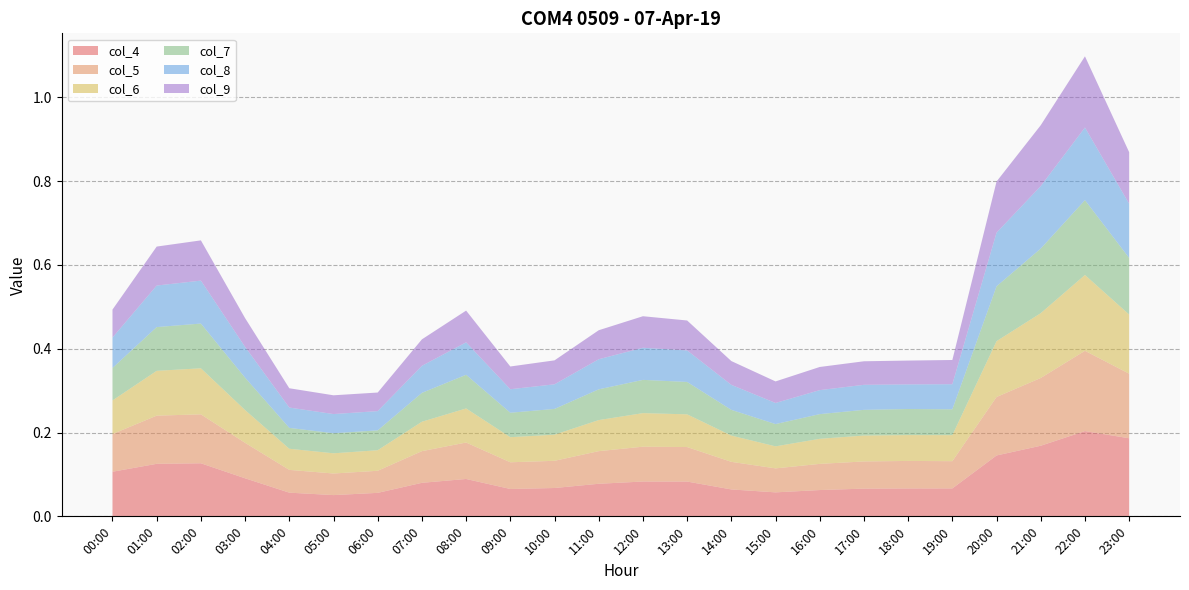

Reading left to right, list all the values displayed in this chart.

col_4: 00:00=0.1	01:00=0.1	02:00=0.1	03:00=0.1	04:00=0.1	05:00=0.1	06:00=0.1	07:00=0.1	08:00=0.1	09:00=0.1	10:00=0.1	11:00=0.1	12:00=0.1	13:00=0.1	14:00=0.1	15:00=0.1	16:00=0.1	17:00=0.1	18:00=0.1	19:00=0.1	20:00=0.1	21:00=0.2	22:00=0.2	23:00=0.2
col_5: 00:00=0.1	01:00=0.1	02:00=0.1	03:00=0.1	04:00=0.1	05:00=0.1	06:00=0.1	07:00=0.1	08:00=0.1	09:00=0.1	10:00=0.1	11:00=0.1	12:00=0.1	13:00=0.1	14:00=0.1	15:00=0.1	16:00=0.1	17:00=0.1	18:00=0.1	19:00=0.1	20:00=0.1	21:00=0.2	22:00=0.2	23:00=0.2
col_6: 00:00=0.1	01:00=0.1	02:00=0.1	03:00=0.1	04:00=0.1	05:00=0.0	06:00=0.0	07:00=0.1	08:00=0.1	09:00=0.1	10:00=0.1	11:00=0.1	12:00=0.1	13:00=0.1	14:00=0.1	15:00=0.1	16:00=0.1	17:00=0.1	18:00=0.1	19:00=0.1	20:00=0.1	21:00=0.2	22:00=0.2	23:00=0.1
col_7: 00:00=0.1	01:00=0.1	02:00=0.1	03:00=0.1	04:00=0.0	05:00=0.0	06:00=0.0	07:00=0.1	08:00=0.1	09:00=0.1	10:00=0.1	11:00=0.1	12:00=0.1	13:00=0.1	14:00=0.1	15:00=0.1	16:00=0.1	17:00=0.1	18:00=0.1	19:00=0.1	20:00=0.1	21:00=0.2	22:00=0.2	23:00=0.1
col_8: 00:00=0.1	01:00=0.1	02:00=0.1	03:00=0.1	04:00=0.0	05:00=0.0	06:00=0.0	07:00=0.1	08:00=0.1	09:00=0.1	10:00=0.1	11:00=0.1	12:00=0.1	13:00=0.1	14:00=0.1	15:00=0.1	16:00=0.1	17:00=0.1	18:00=0.1	19:00=0.1	20:00=0.1	21:00=0.1	22:00=0.2	23:00=0.1
col_9: 00:00=0.1	01:00=0.1	02:00=0.1	03:00=0.1	04:00=0.0	05:00=0.0	06:00=0.0	07:00=0.1	08:00=0.1	09:00=0.1	10:00=0.1	11:00=0.1	12:00=0.1	13:00=0.1	14:00=0.1	15:00=0.1	16:00=0.1	17:00=0.1	18:00=0.1	19:00=0.1	20:00=0.1	21:00=0.1	22:00=0.2	23:00=0.1